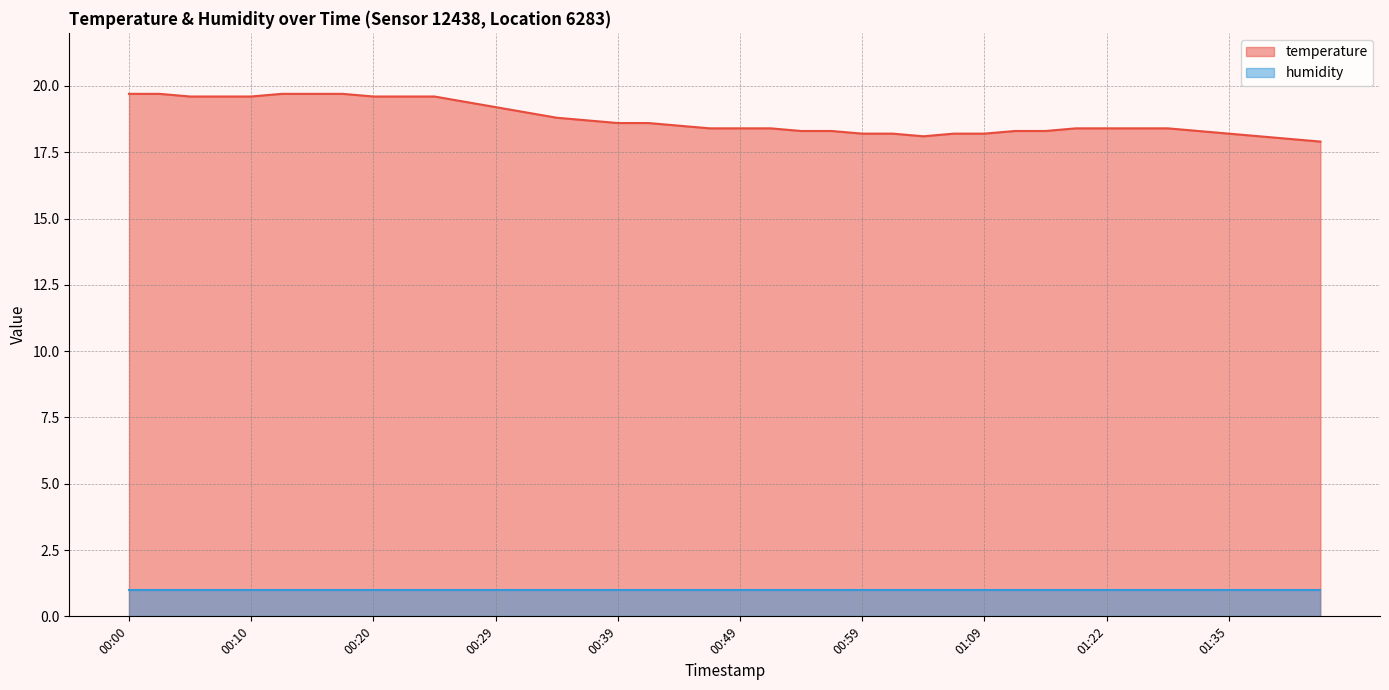

What is the sum of the values at 00:51 and 01:17?

36.8